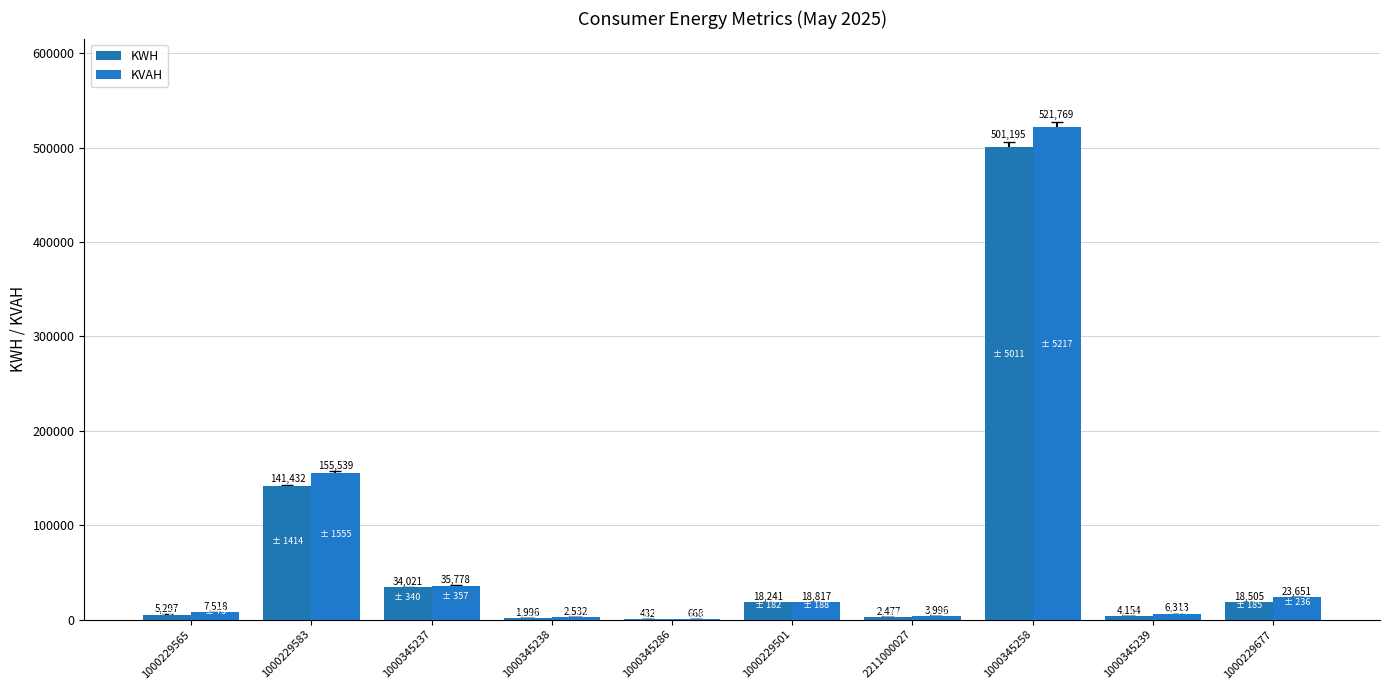

What is the label of the 10th bar from the right?

1000229565